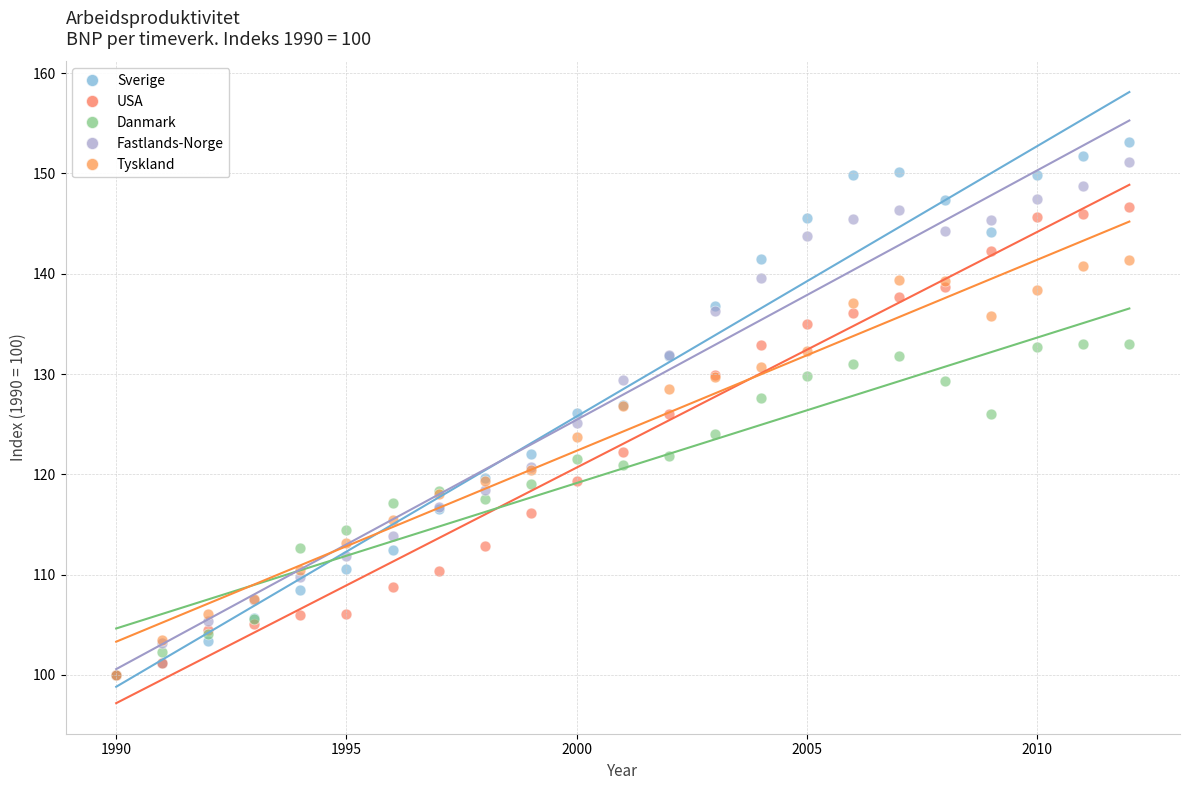

Which series reaches the maximum Y coordinate?

Sverige